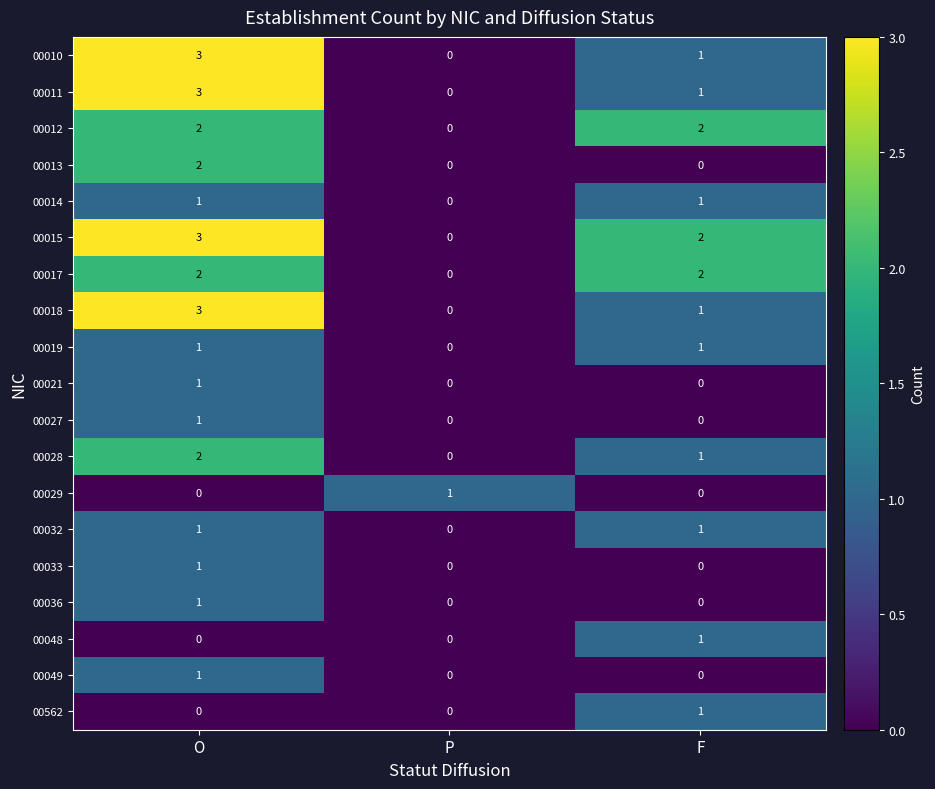

The value of 00010 at P is 0. True or false?

True